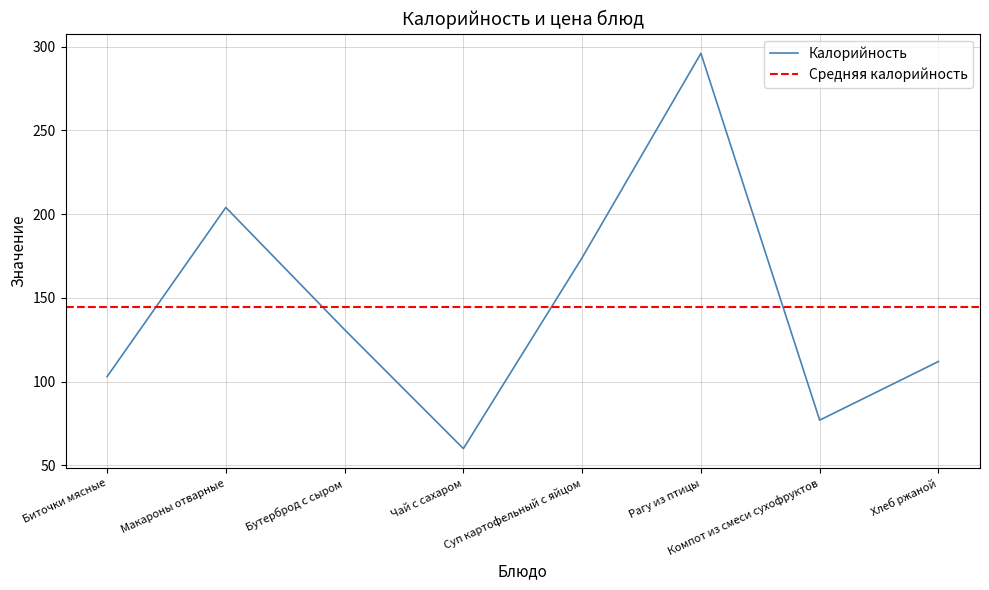

What is the ratio of the value at Компот из смеси сухофруктов to the value at Макароны отварные?

0.4